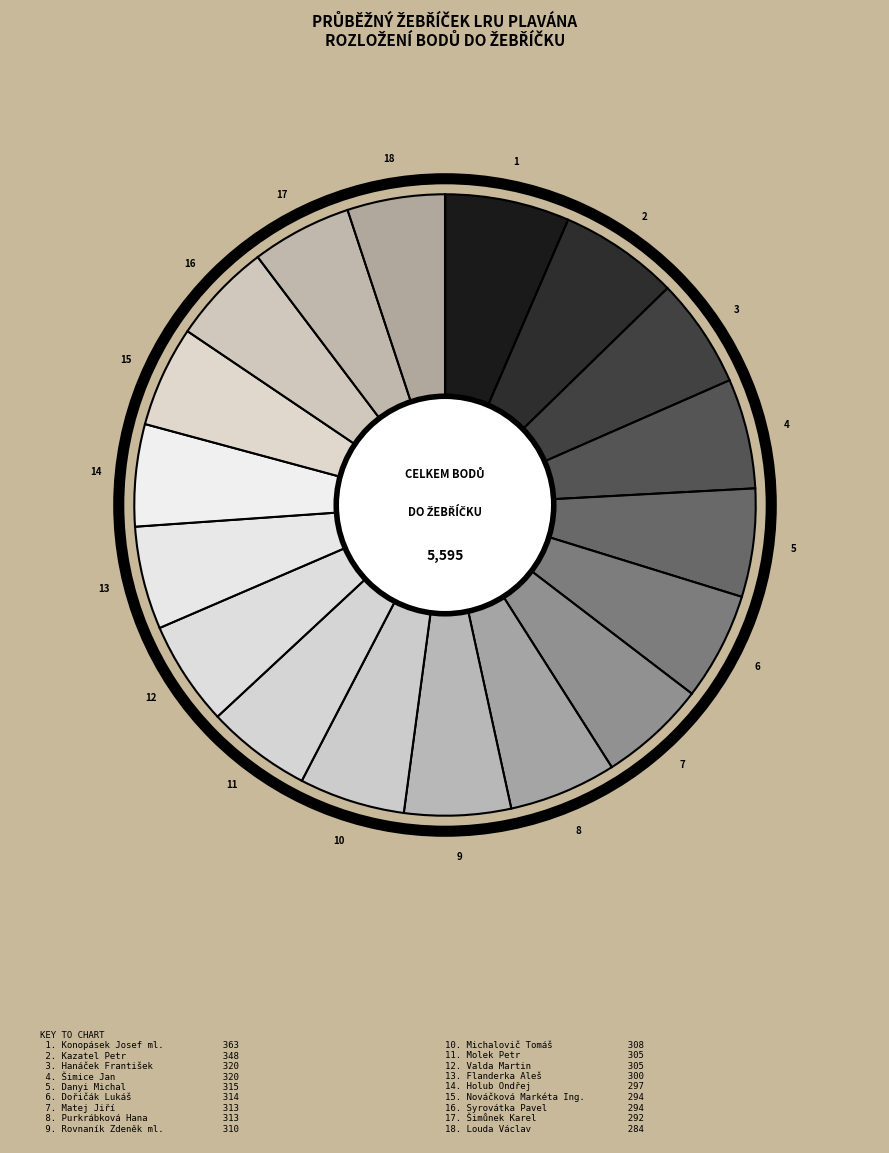

How many slices are in this pie chart?

18